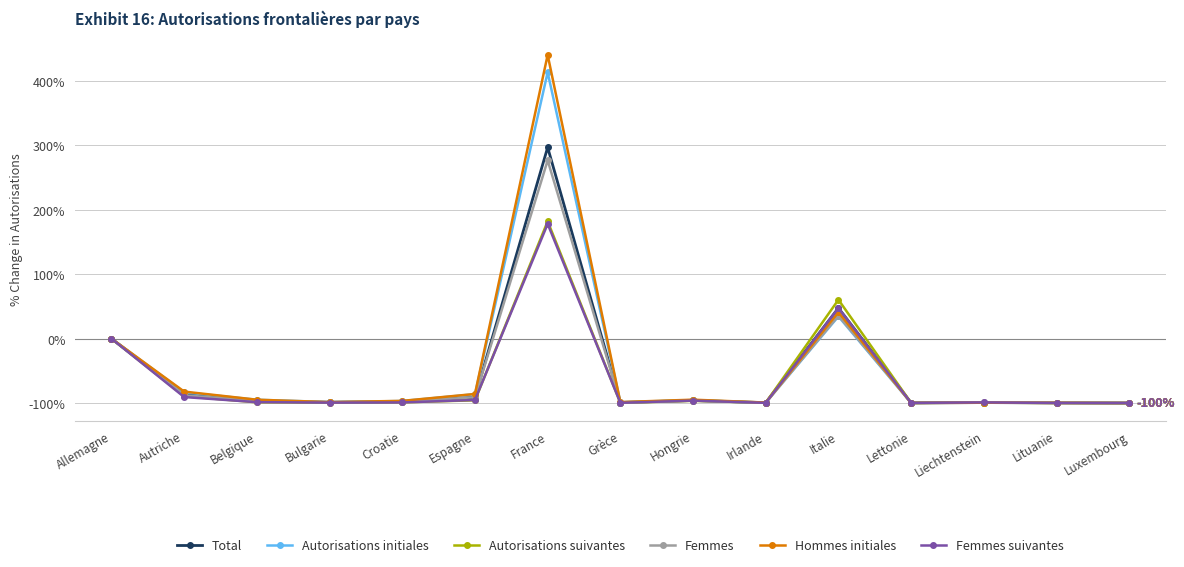

True or false: Femmes has more than 1 interior local peaks.

True